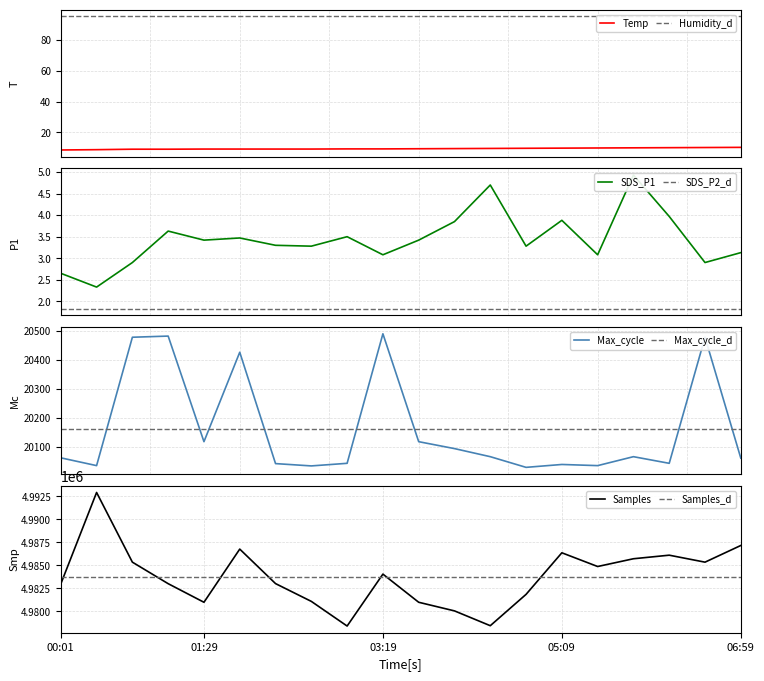

Reading right to left, list all the values displayed in this chart.

Temp: 10.2	10.1	10.0	9.9	9.8	9.7	9.6	9.5	9.4	9.3	9.2	9.2	9.1	9.1	9.1	9.1	9.0	9.0	8.7	8.5
SDS_P1: 3.1	2.9	4.0	4.9	3.1	3.9	3.3	4.7	3.9	3.4	3.1	3.5	3.3	3.3	3.5	3.4	3.6	2.9	2.3	2.6
Max_cycle: 20060.0	20479.0	20042.0	20065.0	20034.0	20038.0	20028.0	20065.0	20093.0	20117.0	20491.0	20042.0	20033.0	20041.0	20427.0	20117.0	20483.0	20479.0	20034.0	20061.0
Samples: 4987161.0	4985345.0	4986104.0	4985716.0	4984871.0	4986365.0	4981839.0	4978427.0	4980040.0	4980978.0	4984043.0	4978390.0	4981074.0	4983011.0	4986767.0	4980978.0	4983002.0	4985345.0	4992932.0	4982974.0